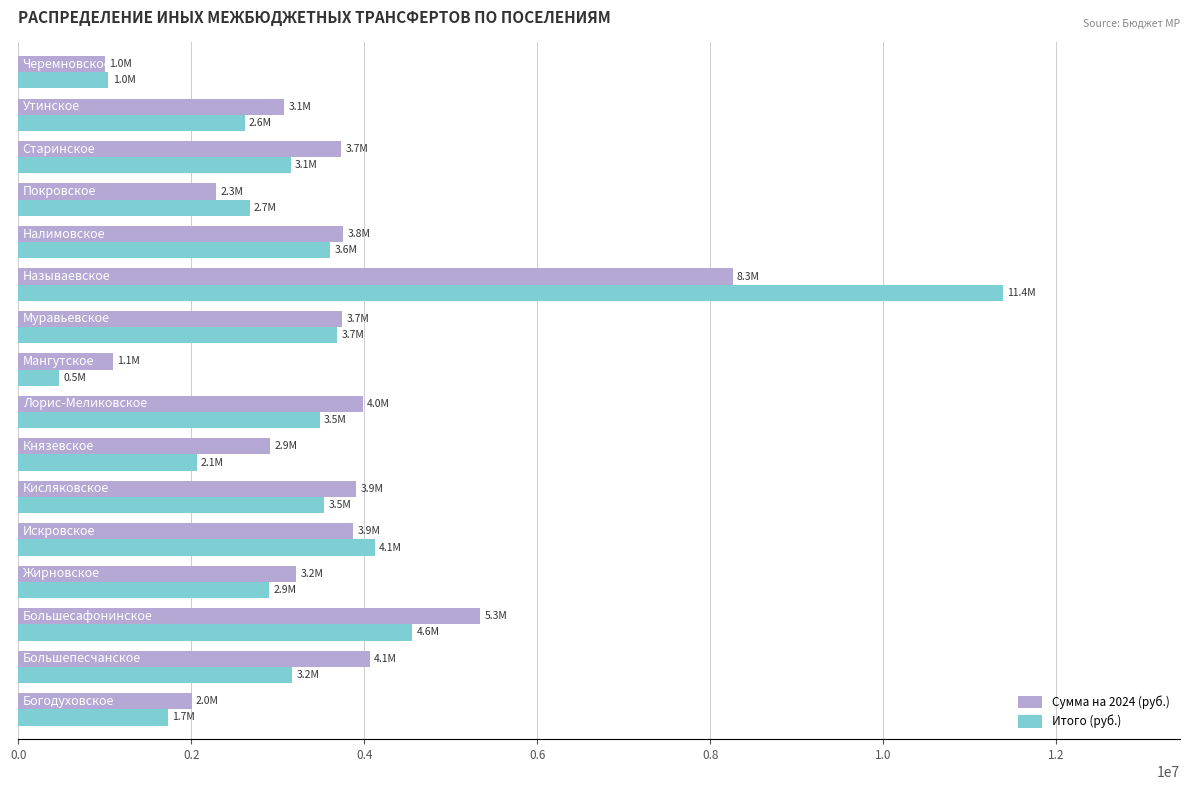

List the series in order of their peak value, highest first.

Итого (руб.), Сумма на 2024 (руб.)